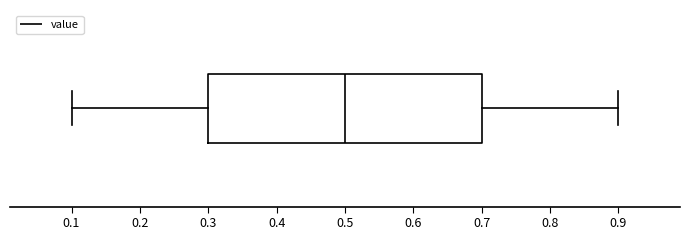

Transcribe this box plot: give where the median line is, the range the box spans, and where the two whiskers end, as read against the x-axis. The values are not printed on the chart, so give them approximately, as read against the axis.

median 0.5, box 0.3 to 0.7, whiskers 0.1 to 0.9